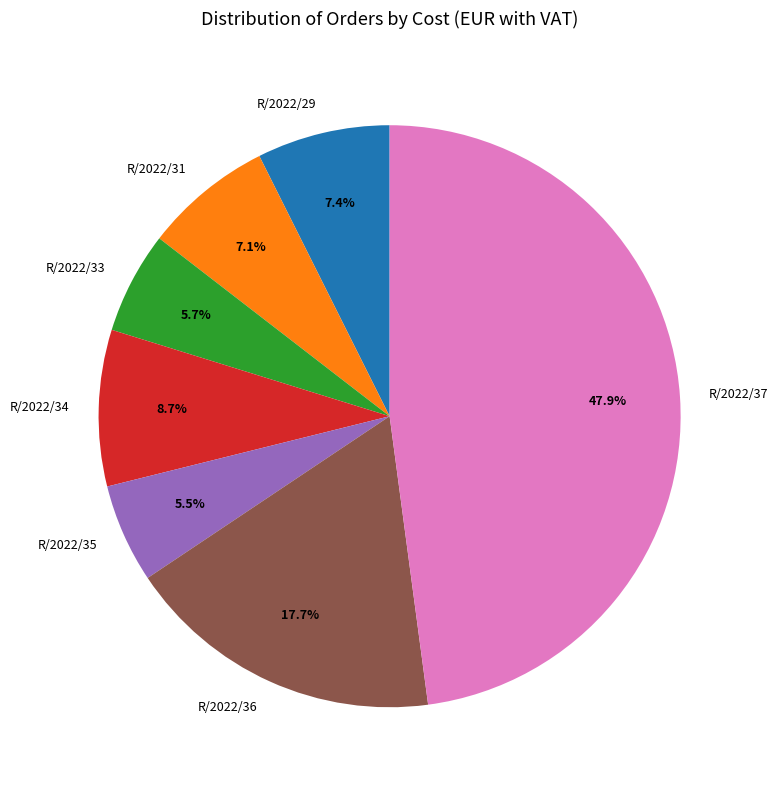

To the nearest percent, what is the difference between the largest and smallest slice percentages?

42%